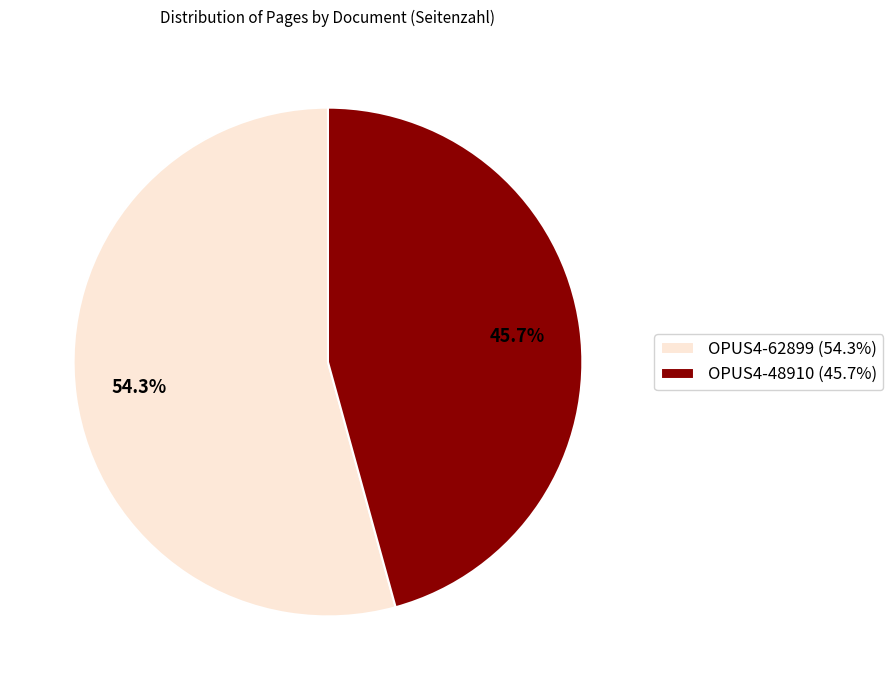

What percentage do OPUS4-62899 and OPUS4-48910 together represent?

100.0%